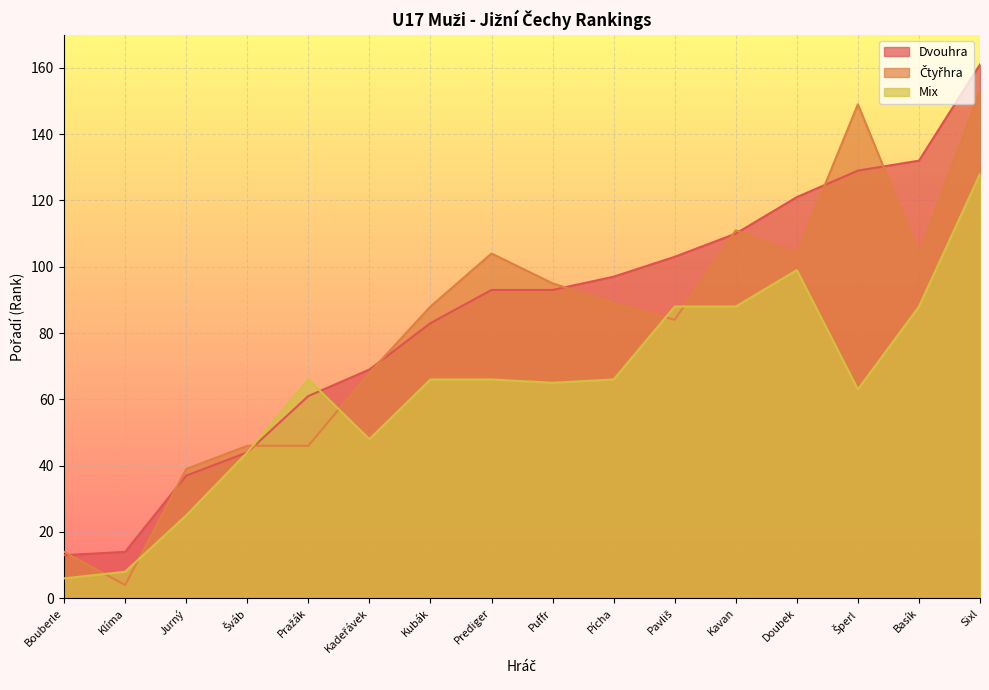

How many interior local peaks does the Mix series have?

2